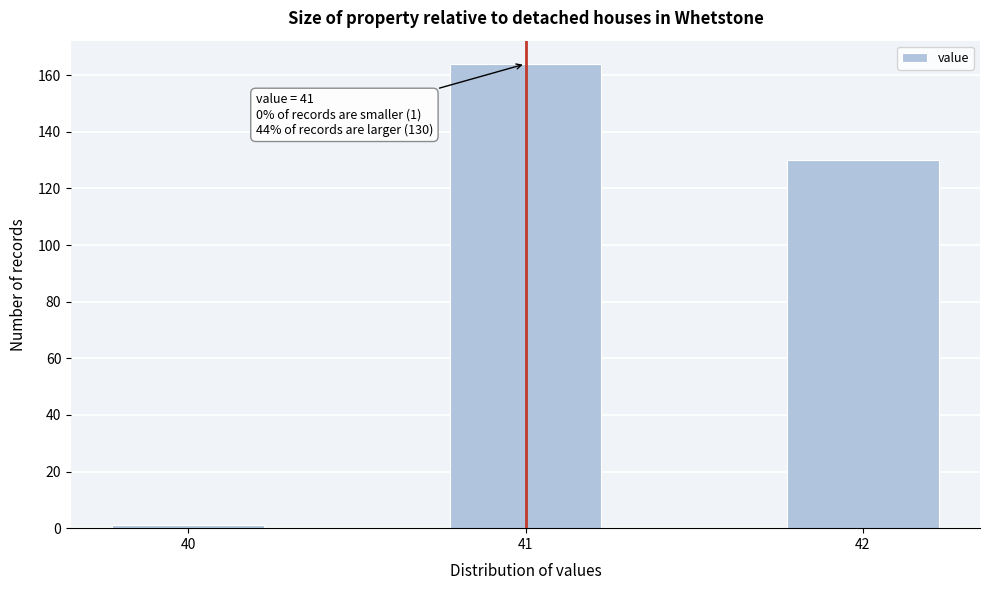

Reading left to right, list all the values displayed in this chart.

40=1	41=164	42=130